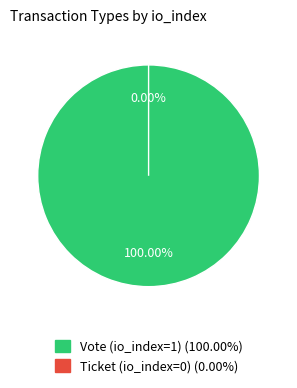

The Ticket (io_index=0) slice represents 0% of the pie. True or false?

True